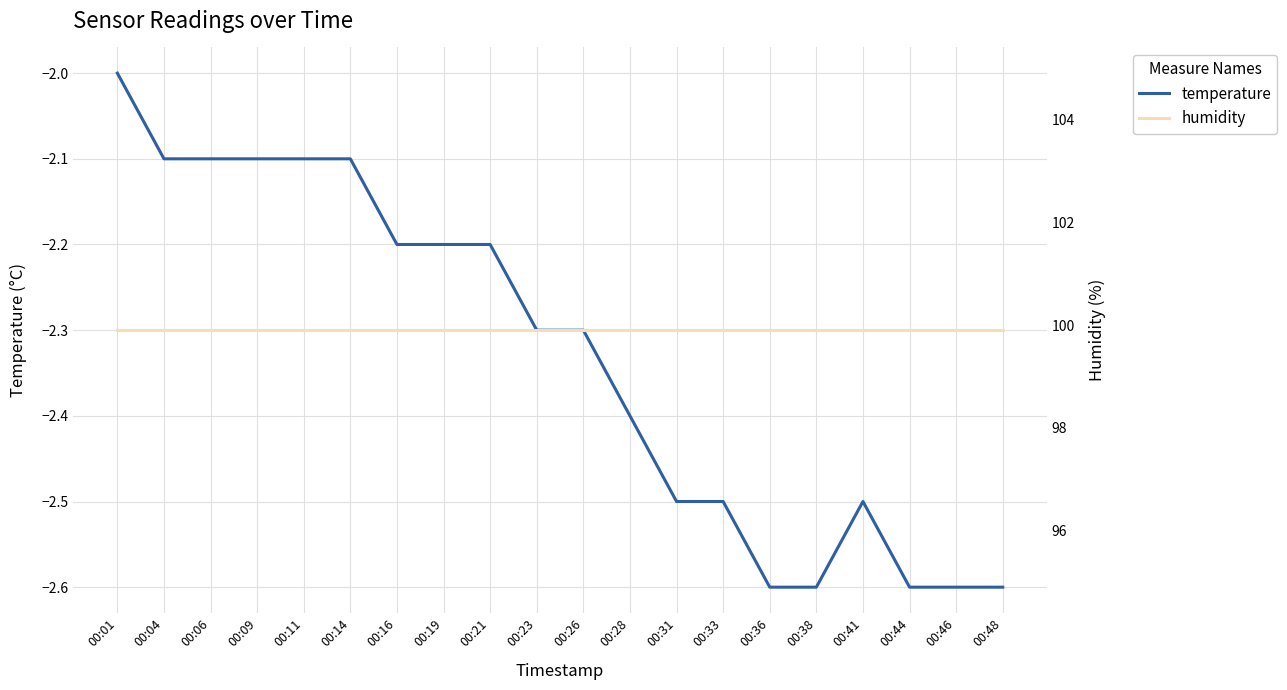

Which series has the largest total across all categories?

humidity